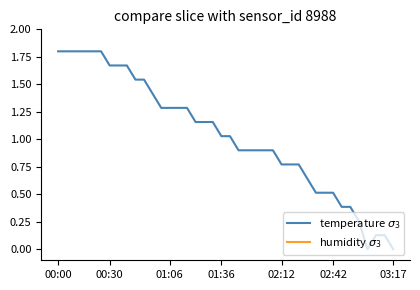

What are all the series names shown in the legend?

temperature $\sigma_3$, humidity $\sigma_3$